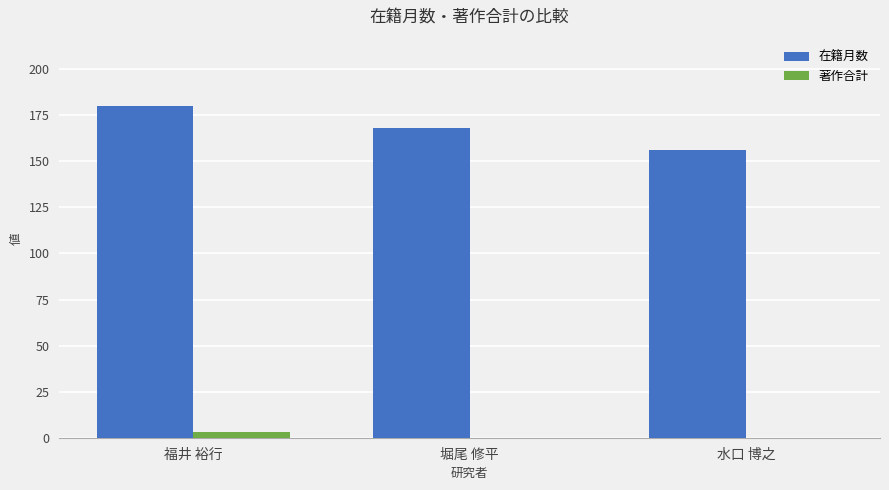

Reading left to right, list all the values displayed in this chart.

在籍月数: 福井 裕行=180	堀尾 修平=168	水口 博之=156
著作合計: 福井 裕行=3	堀尾 修平=0	水口 博之=0